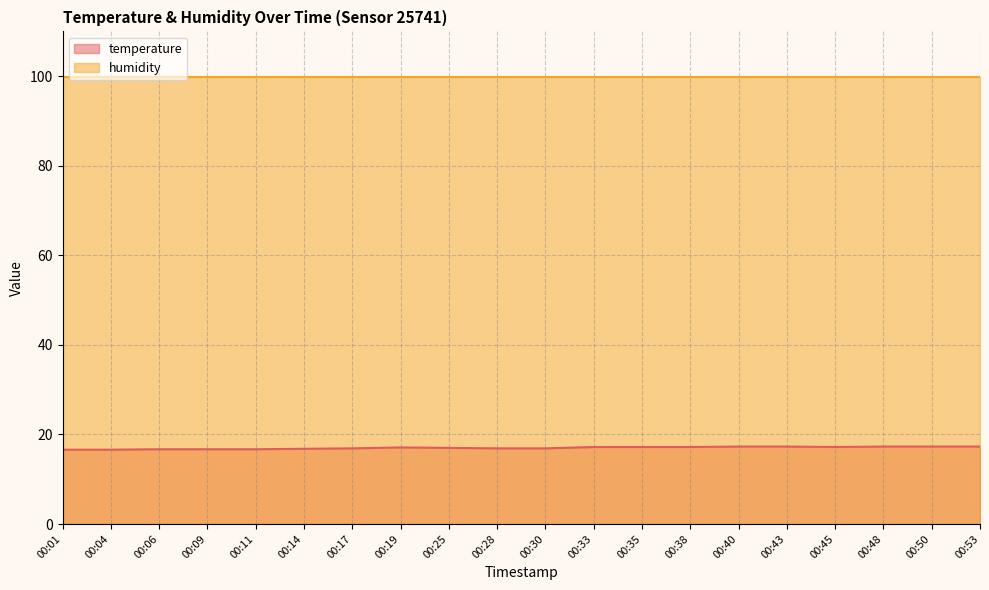

How many values exceed 17?

10